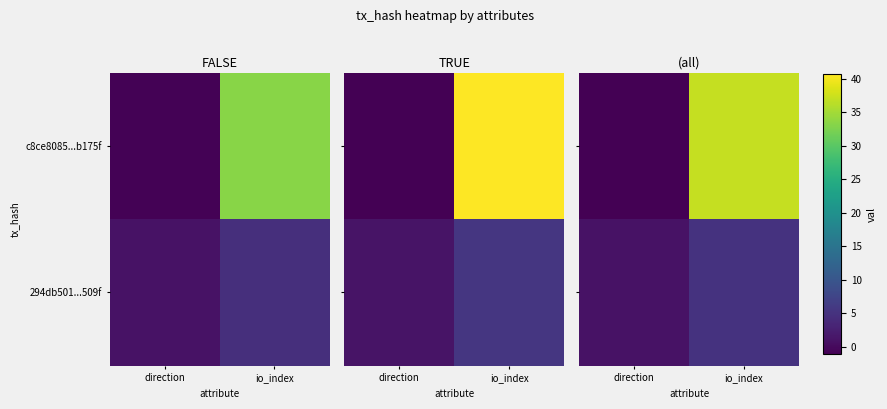

Which category has the lowest value across all series?

direction